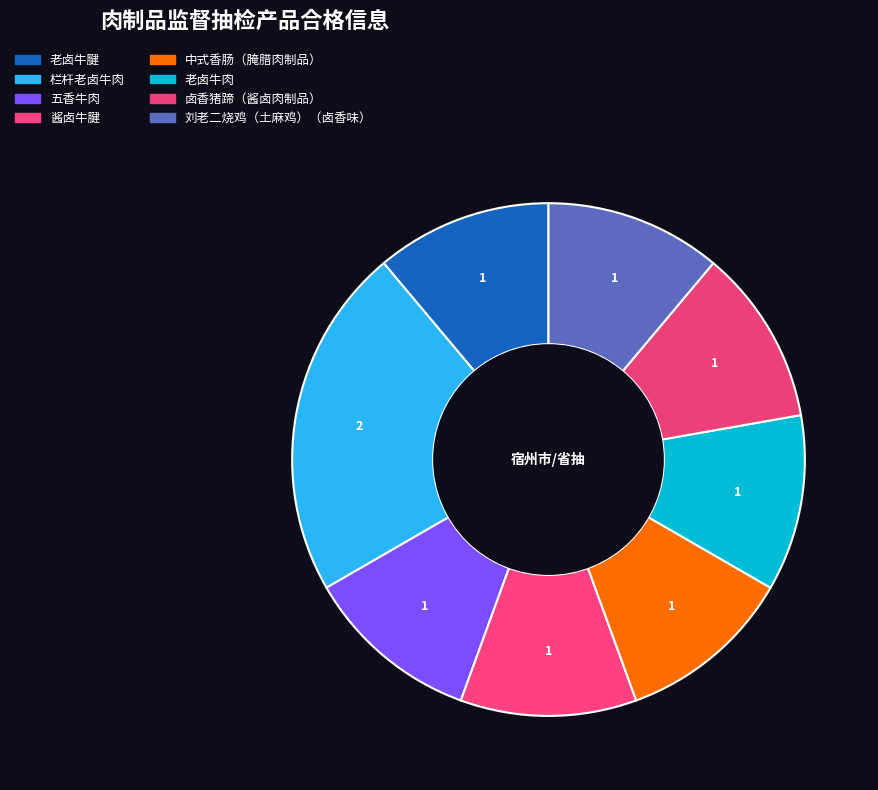

How many slices are in this pie chart?

8